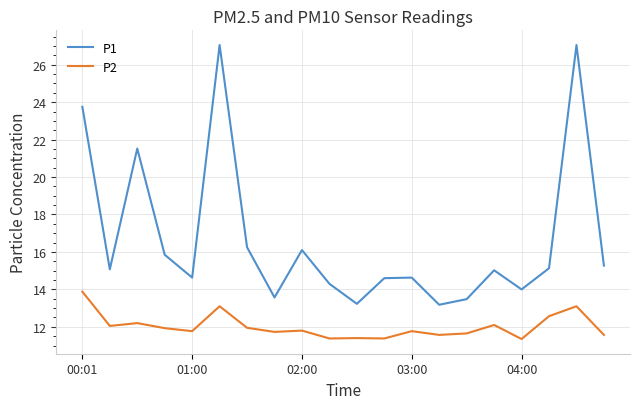

True or false: P2 and P1 cross at least once.

False